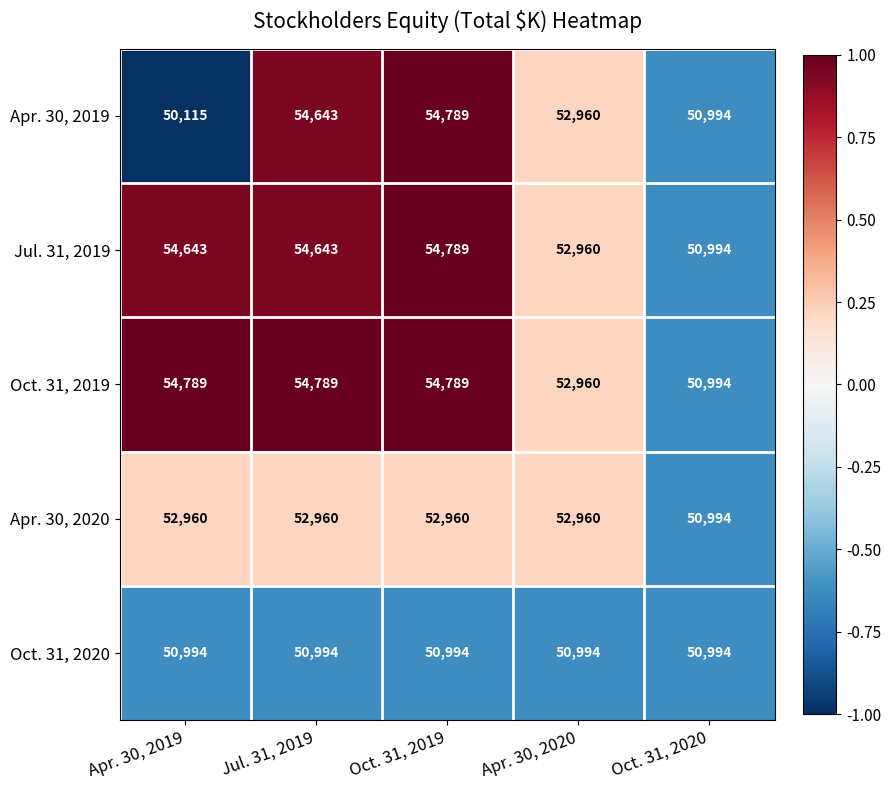

The Jul. 31, 2019 series shows 29546 at Oct. 31, 2019. True or false?

False